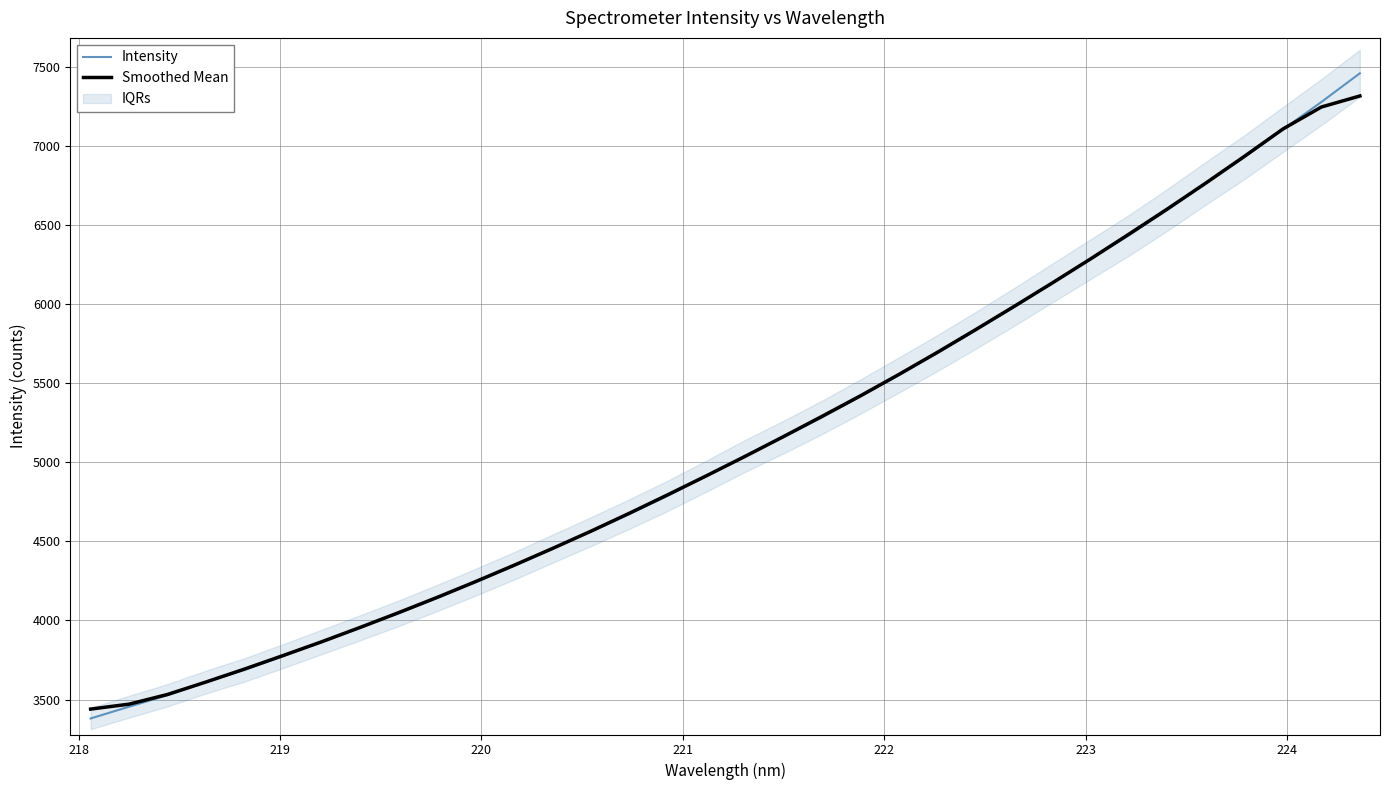

Is it true that Intensity equals 1395.2 at 220?

False